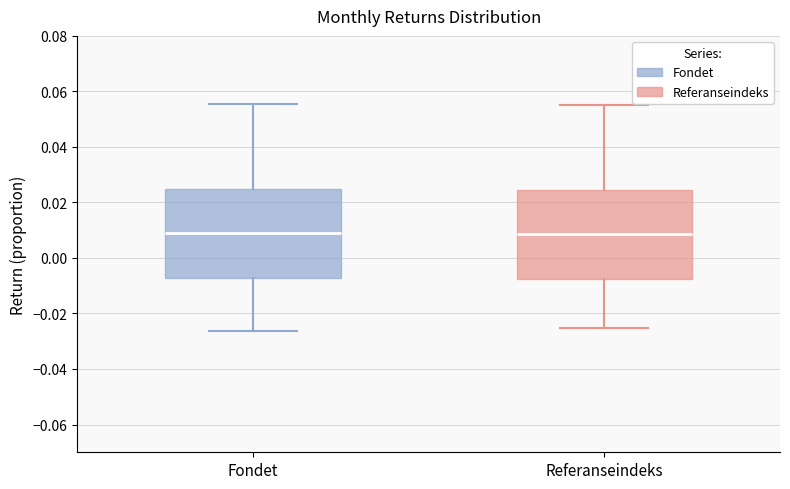

Reading left to right, transcribe this box plot: for each box, give where its median line is, the range the box spans, and where its two whiskers end, as read against the y-axis. The values are not printed on the chart, so give them approximately, as read against the axis.

Fondet: median 0.008, box -0.008 to 0.024, whiskers -0.026 to 0.056
Referanseindeks: median 0.008, box -0.008 to 0.024, whiskers -0.026 to 0.054